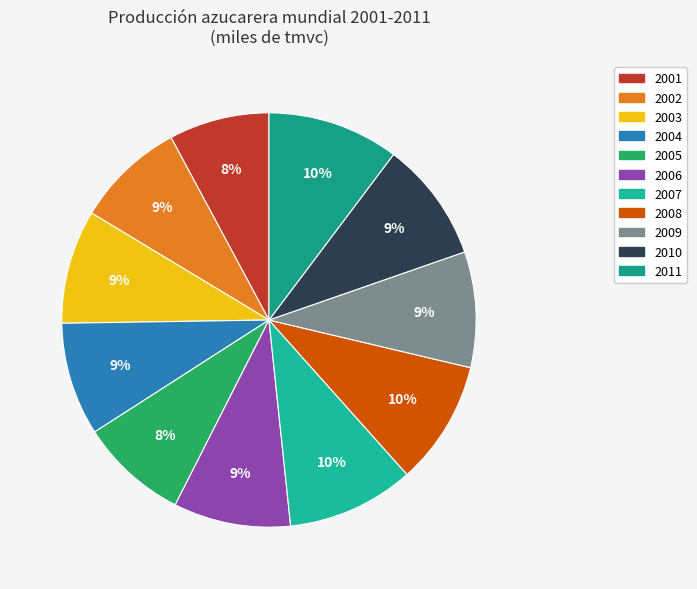

How much of the chart is everything except 2010?

90.6%